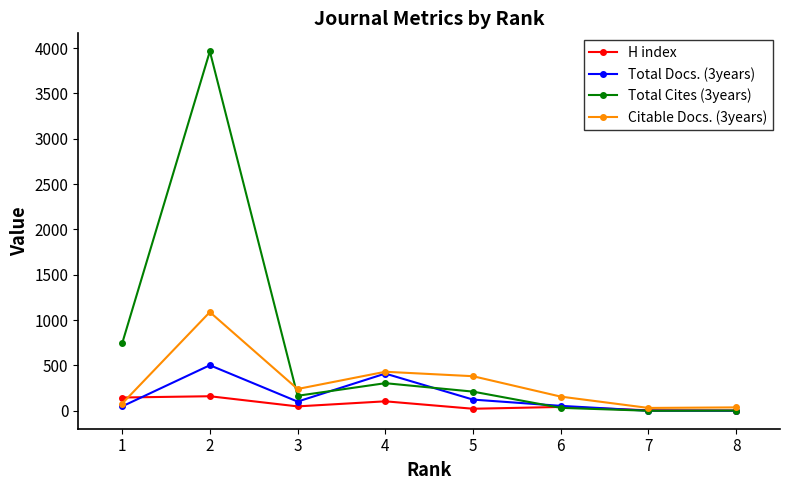

Is the value of Total Docs. (3years) at 6 greater than the value of Total Cites (3years) at 5?

No